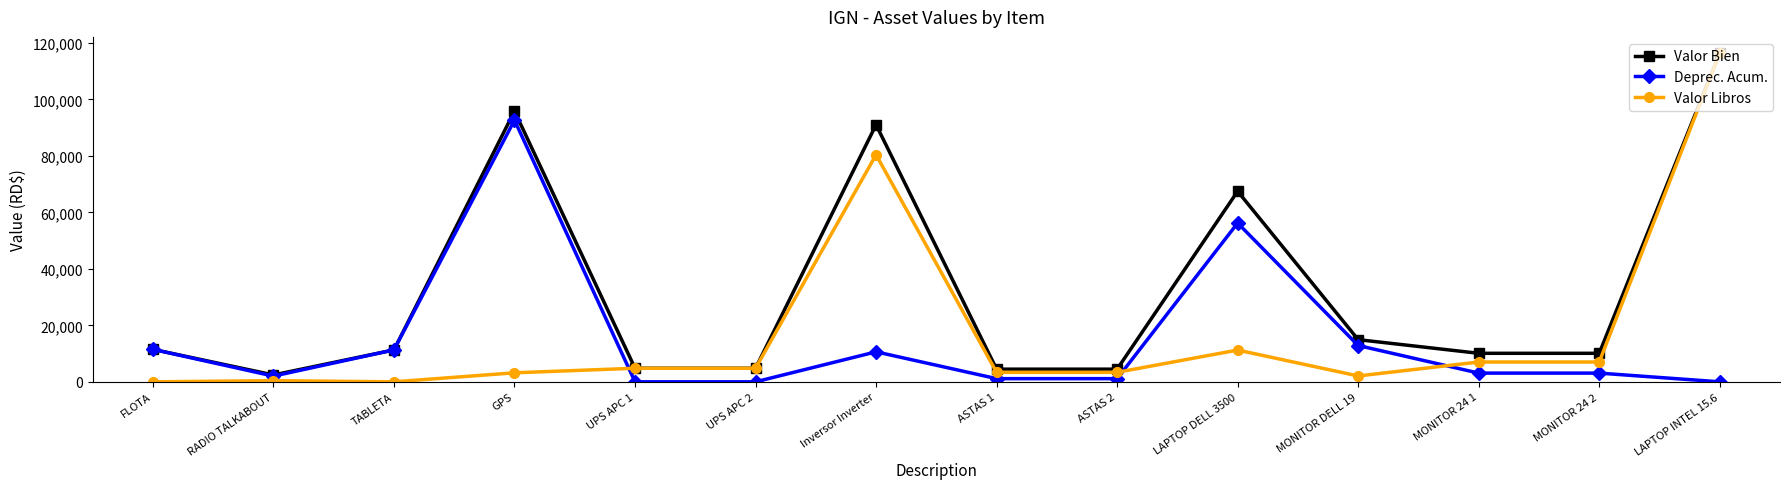

After their last crossing, which series has the higher values: Valor Libros or Deprec. Acum.?

Valor Libros